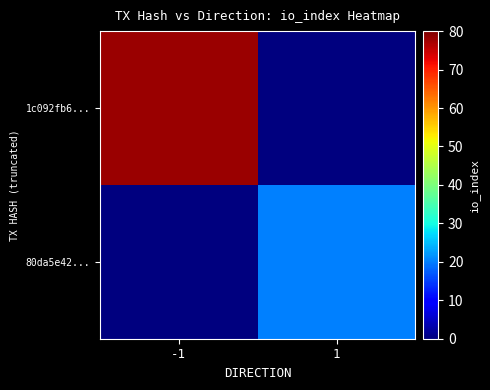

Reading left to right, transcribe all the data shown in this chart.

1c092fb6...: -1=78	1=0
80da5e42...: -1=0	1=20